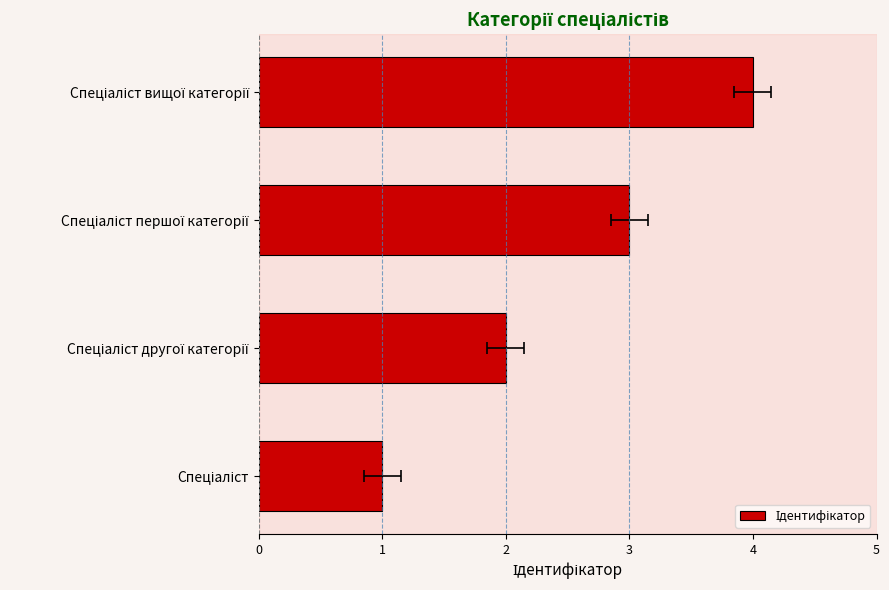

What is the average value?

2